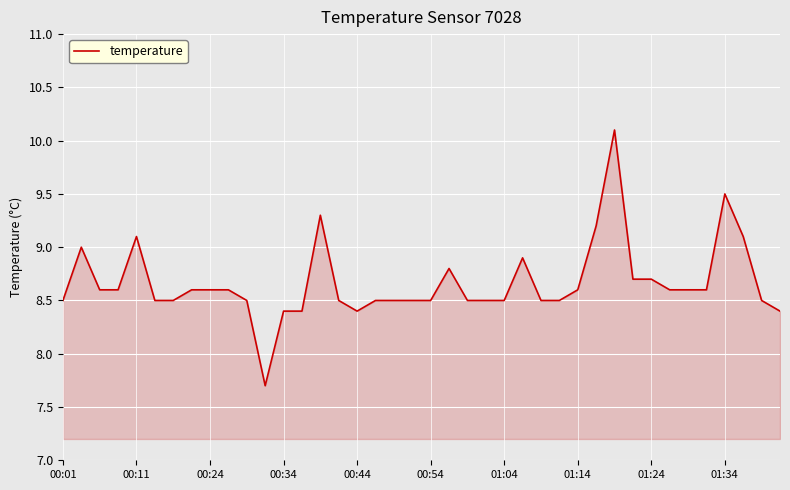

True or false: there are more than 1 points higher than both neighbors.

True